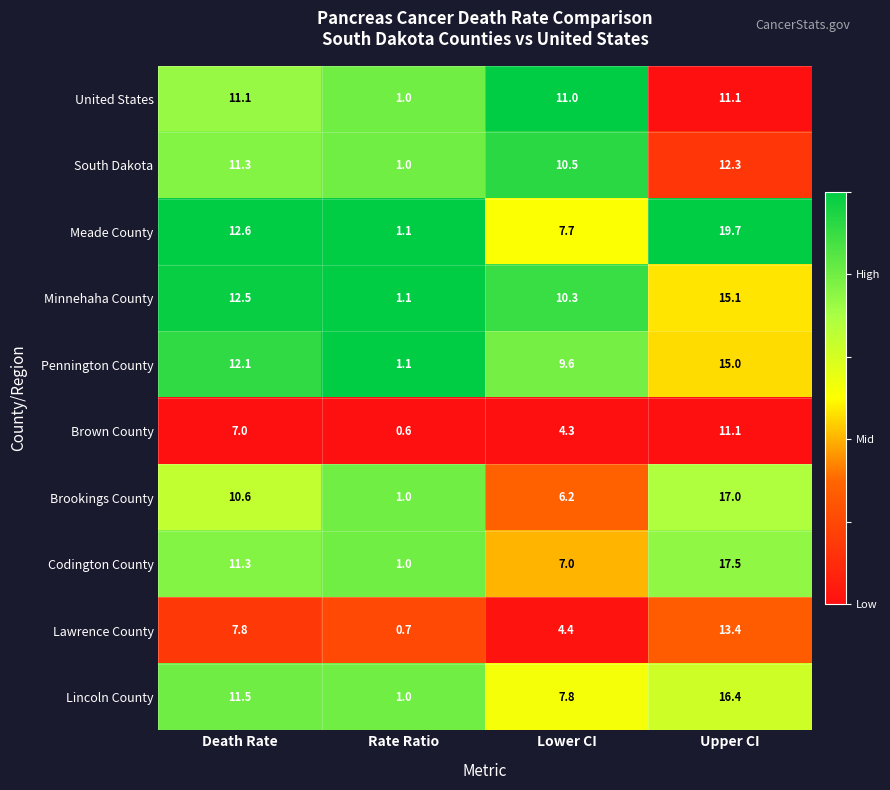

What is the spread (max minus min) of values at Lower CI?

6.7